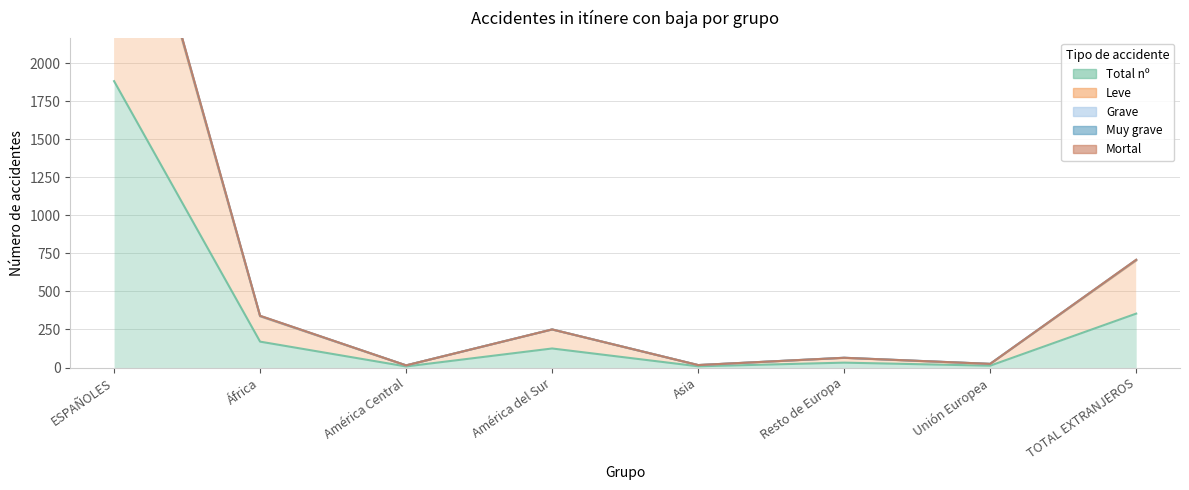

What is the label of the 7th point from the right?

África